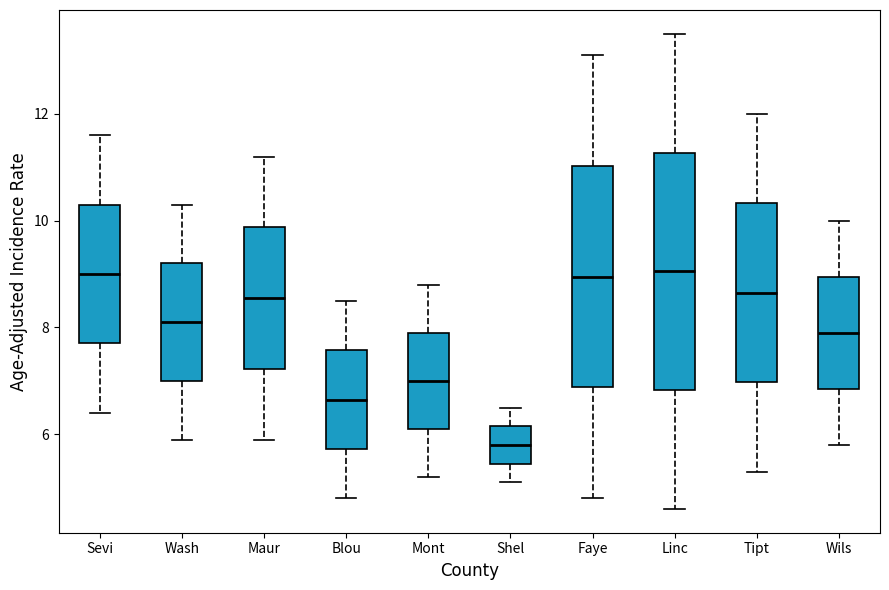

Where is the lower edge of the box for Maur on the y-axis? The values are not printed on the chart, so give them approximately, as read against the axis.

7.2